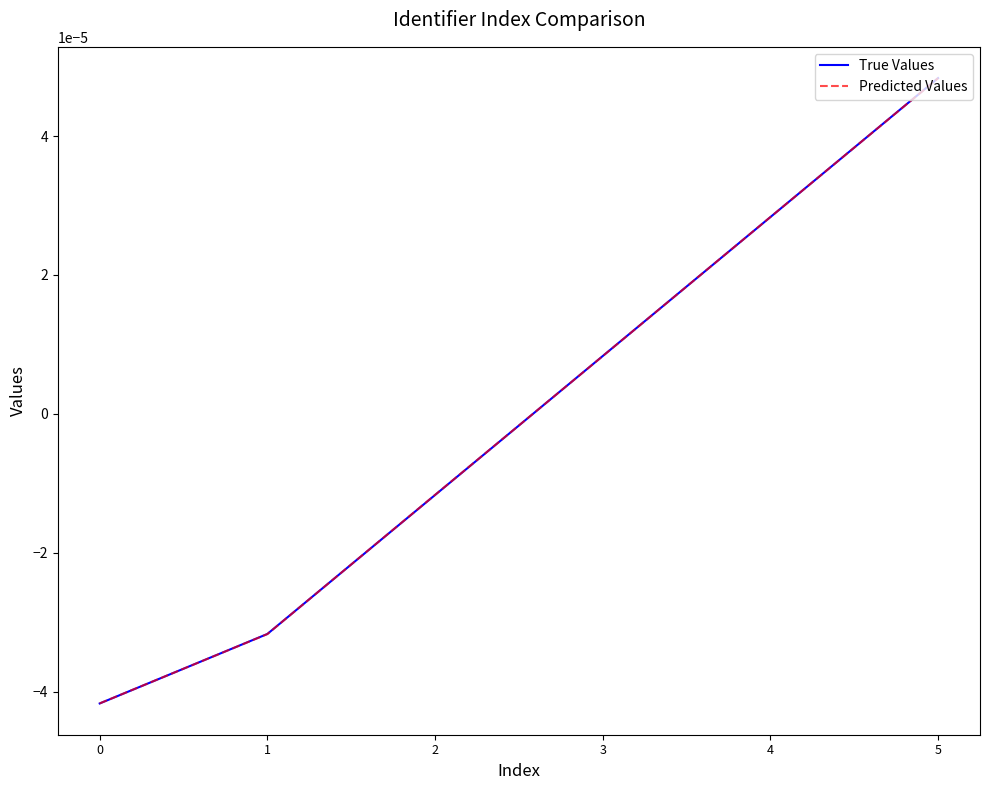

How many lines are shown in the chart?

2